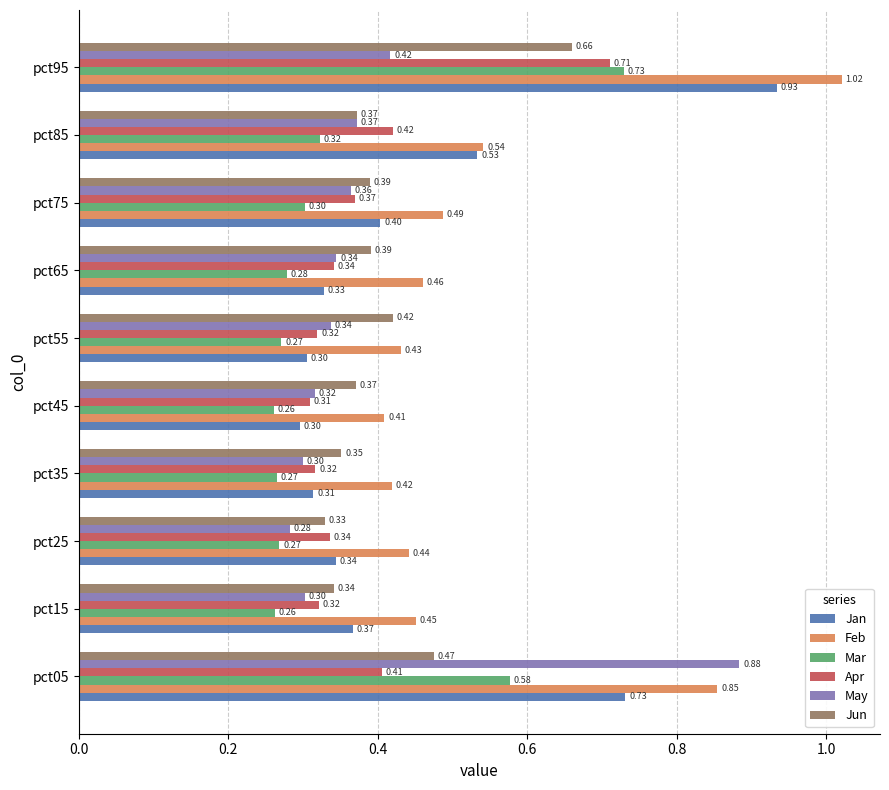

Which series has the largest range (max minus min)?

Jan